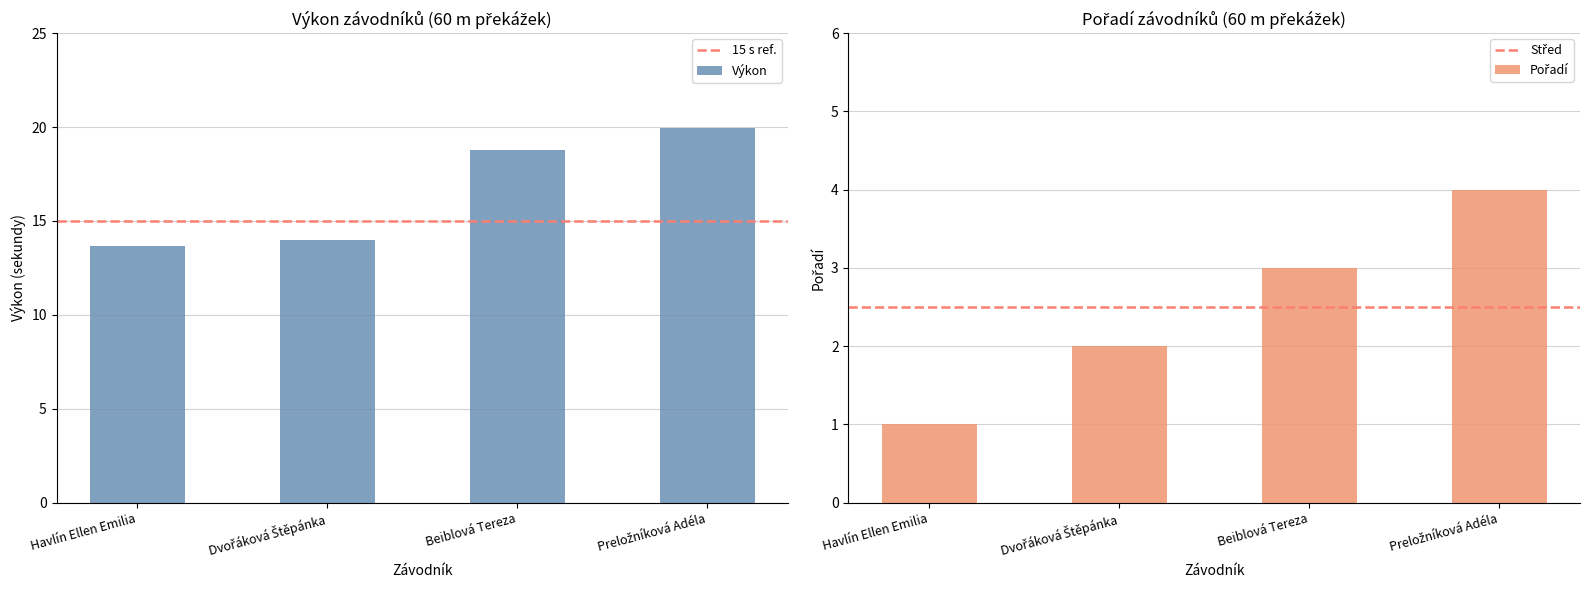

What is the average value of the Výkon series?

16.6